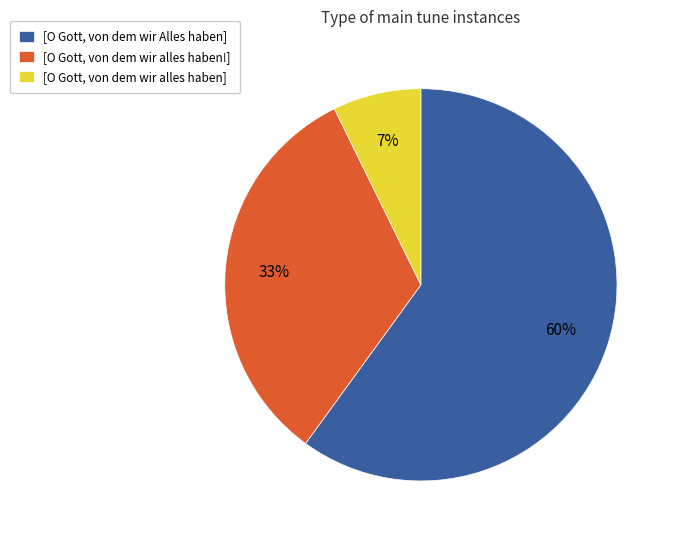

Which category has the biggest portion of the pie?

[O Gott, von dem wir Alles haben]